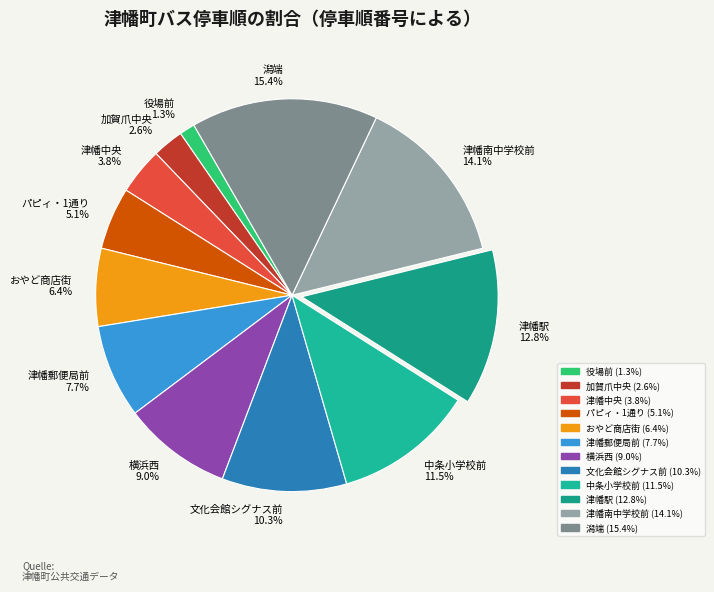

Does パピィ・1通り represent more than half of the total?

No